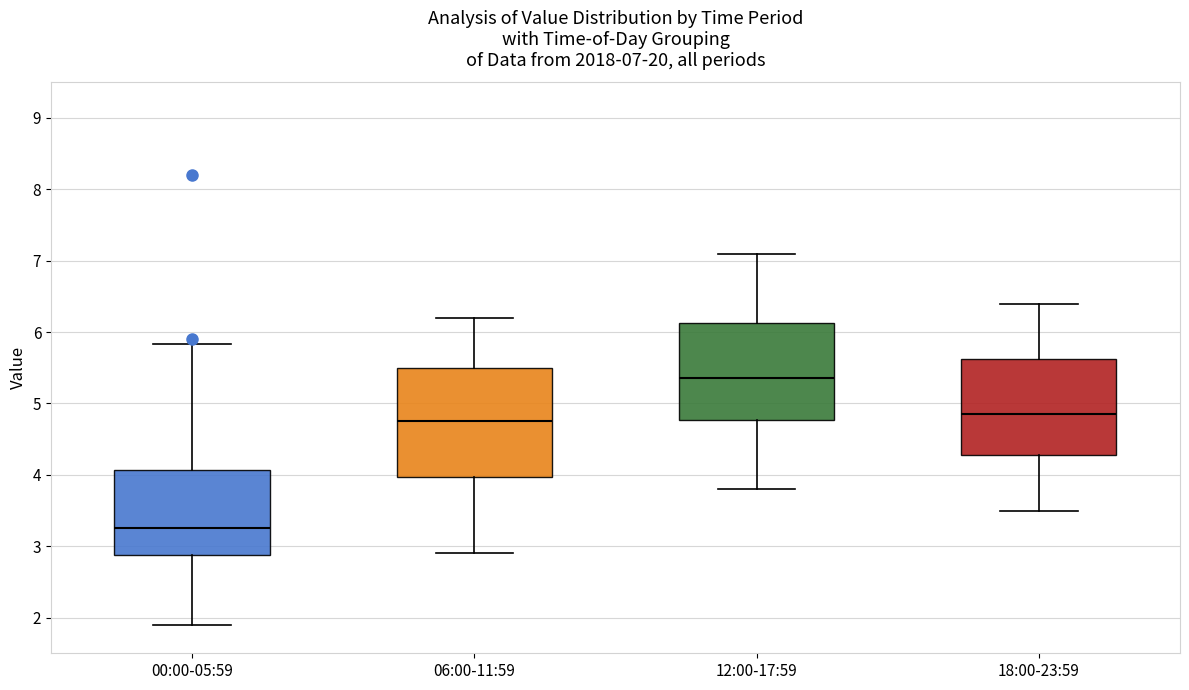

Comparing the boxes themselves (not the whiskers), which one is the tallest?

06:00-11:59